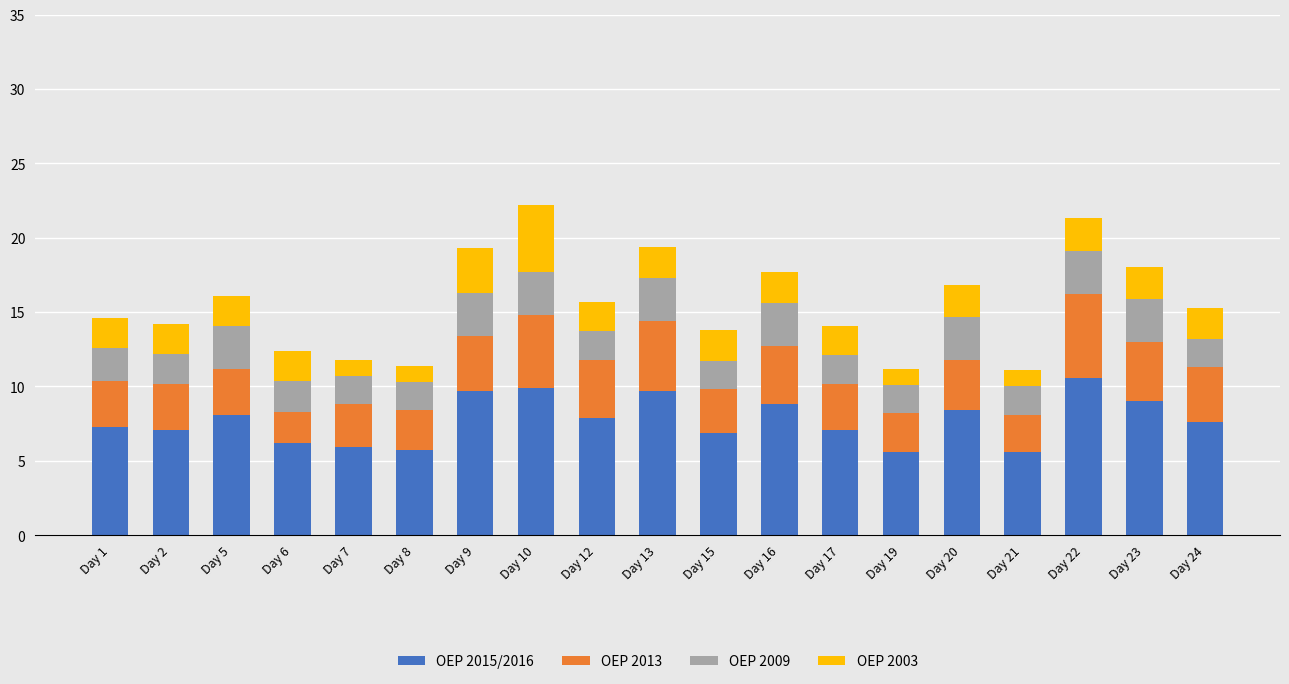

What is the total value across all series at Day 20?

16.8